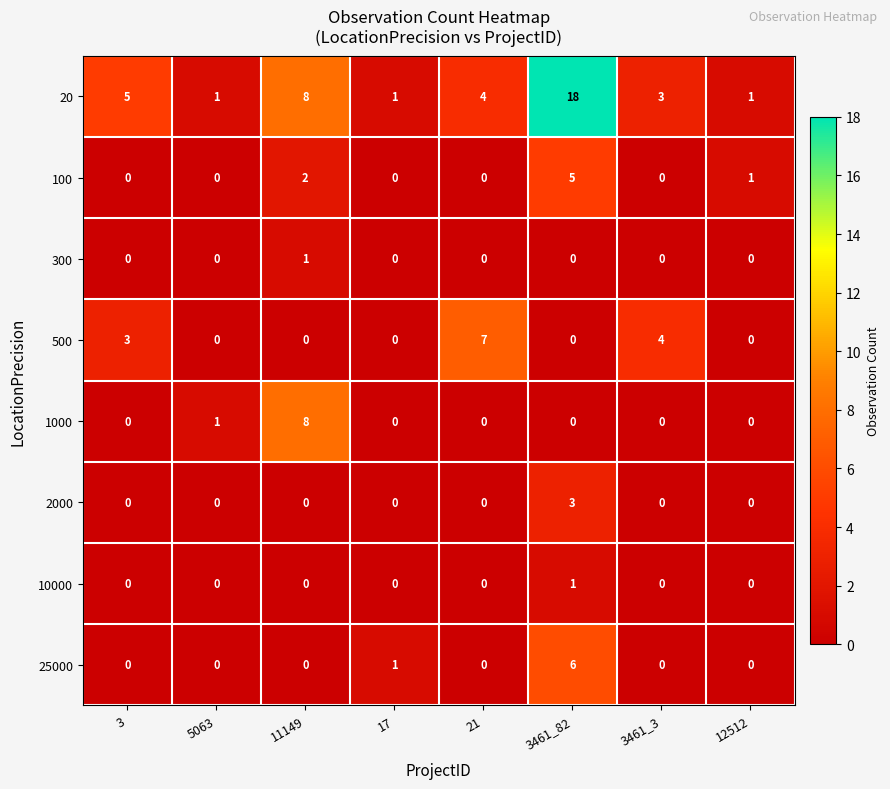

The value of 500 at 21 is 7. True or false?

True